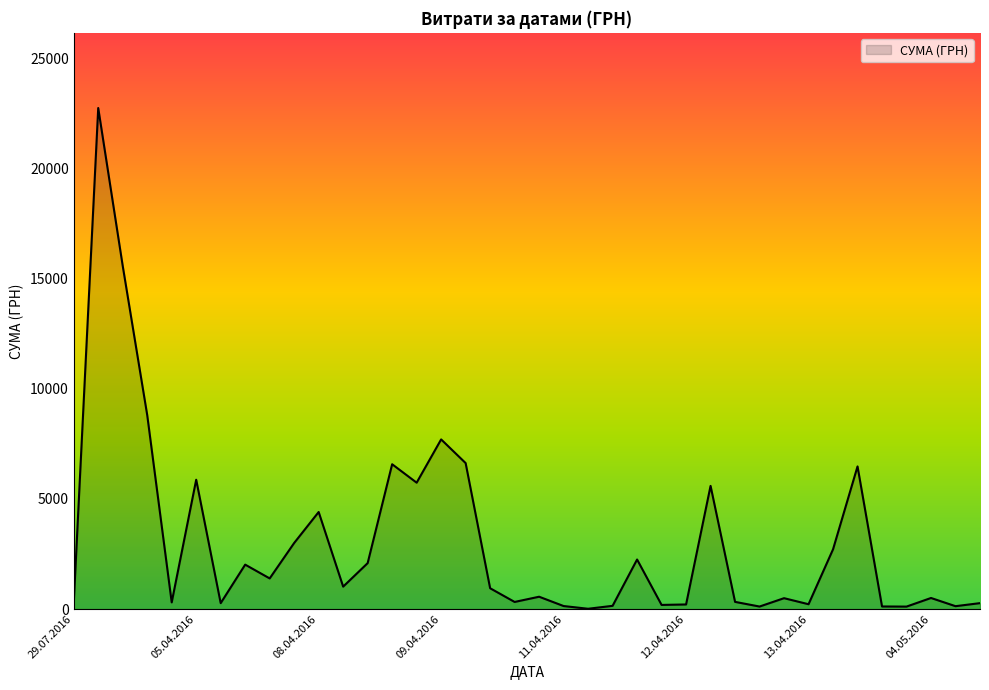

What is the maximum value shown in the chart?

22733.0